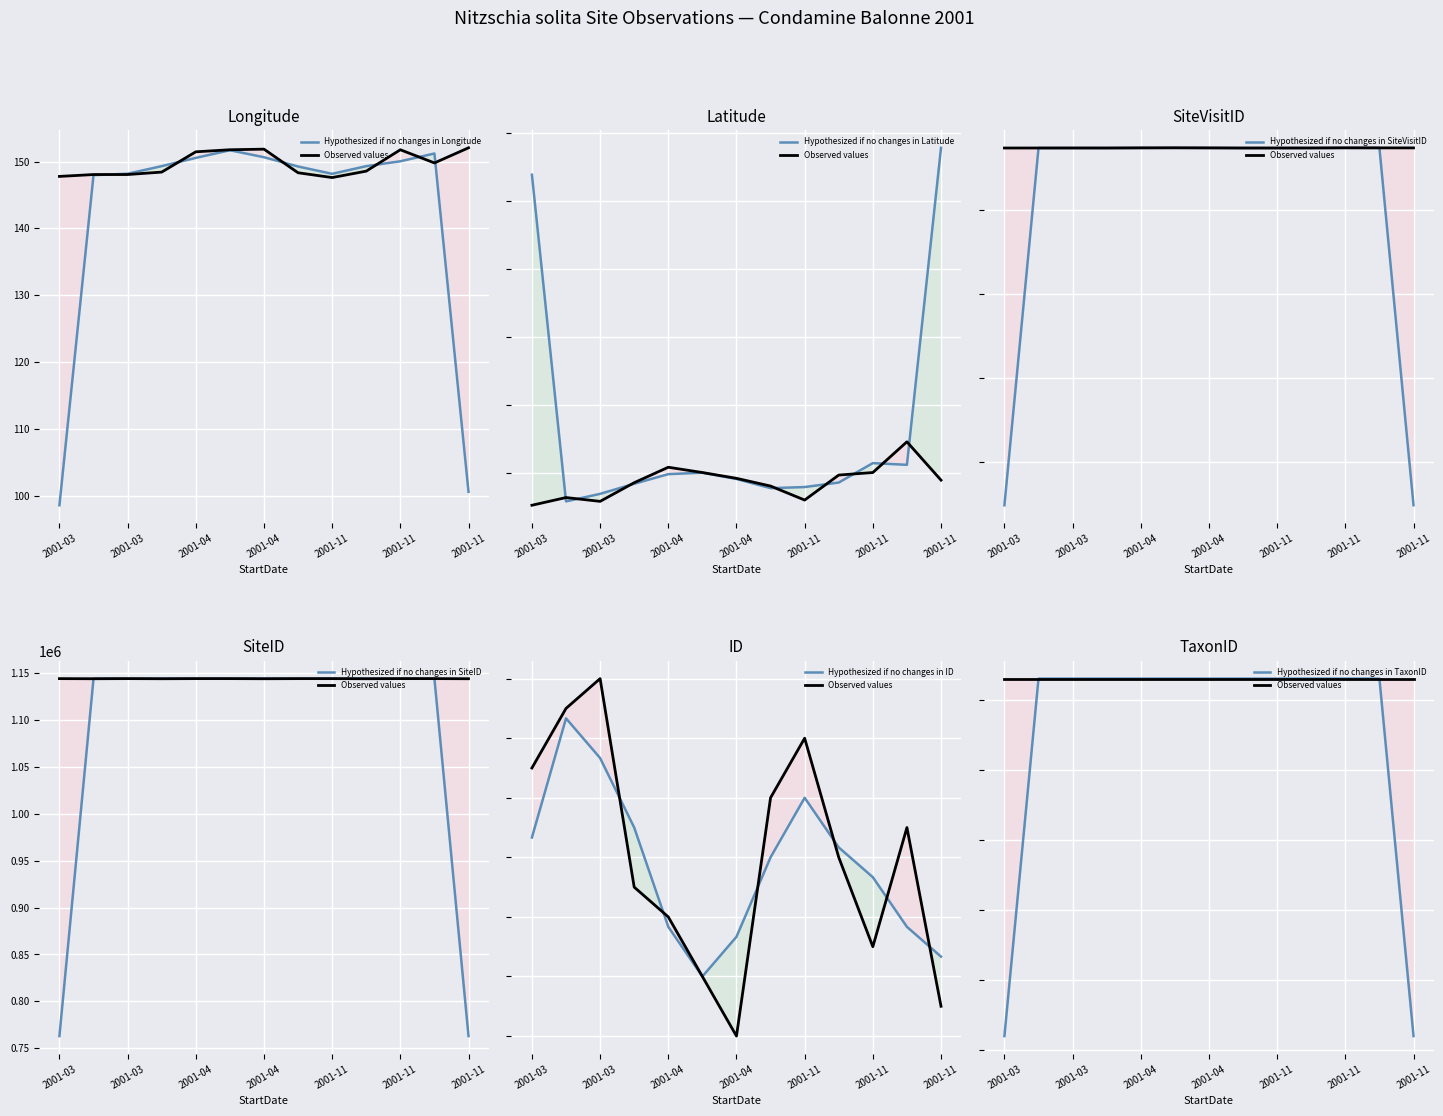

What position from the right is 2001-11-24?

2